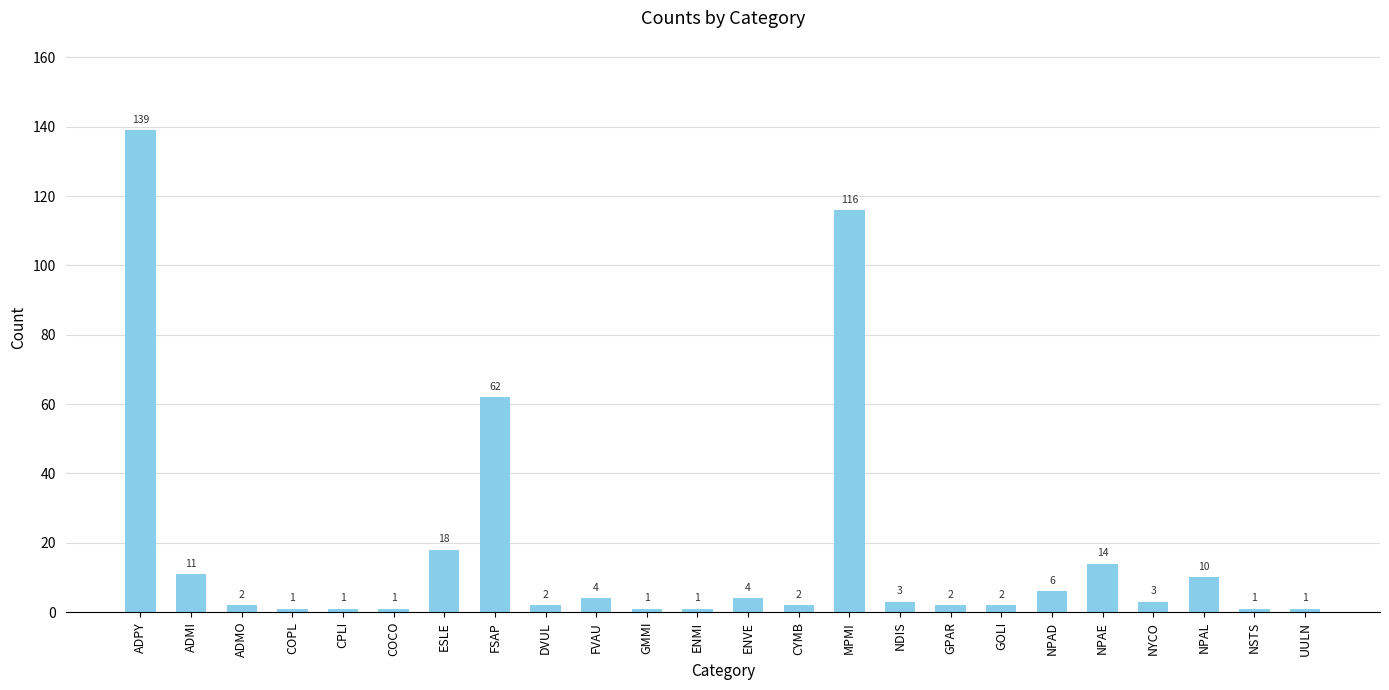

Where does the data first go above 3?

ADPY